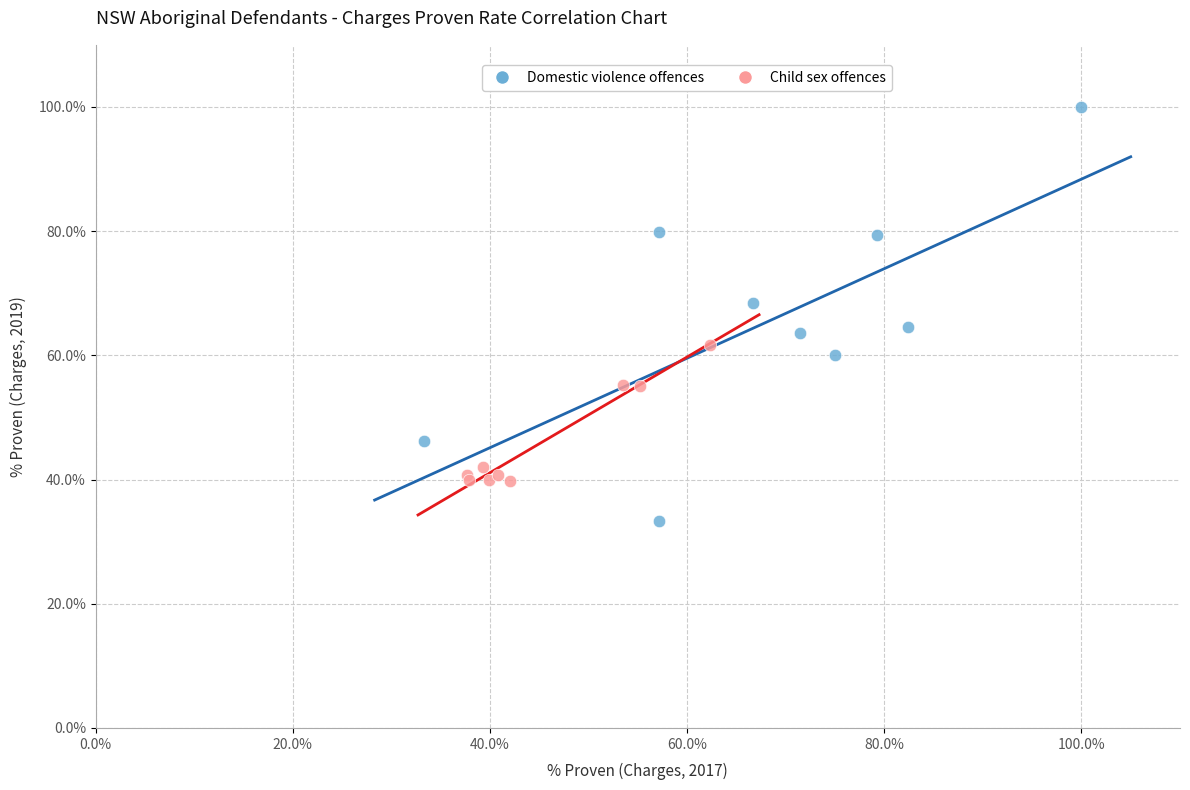

Which series has the largest Y range (max minus min)?

Domestic violence offences